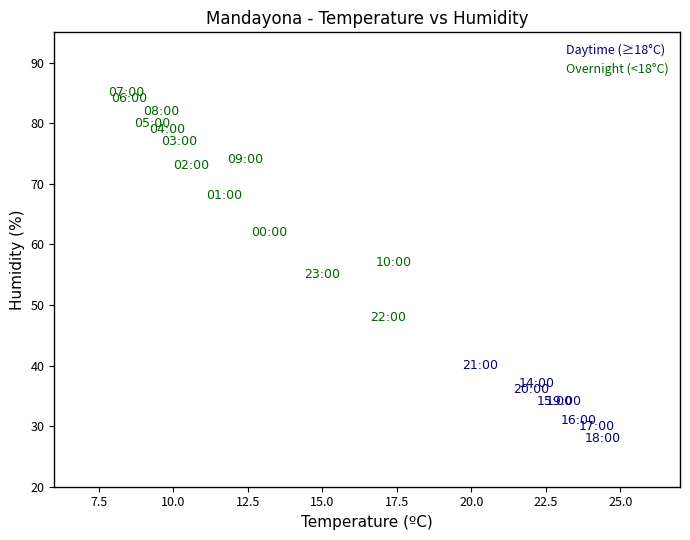

Which series contains the lowest Y value?

Daytime (≥18°C)